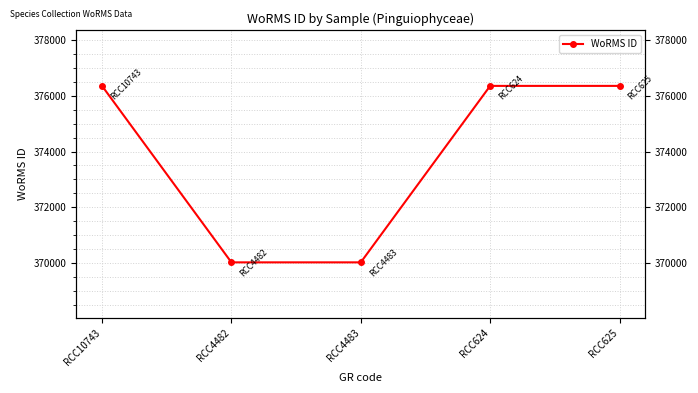

List the labels in order of value, smallest first.

RCC4482, RCC4483, RCC10743, RCC624, RCC625